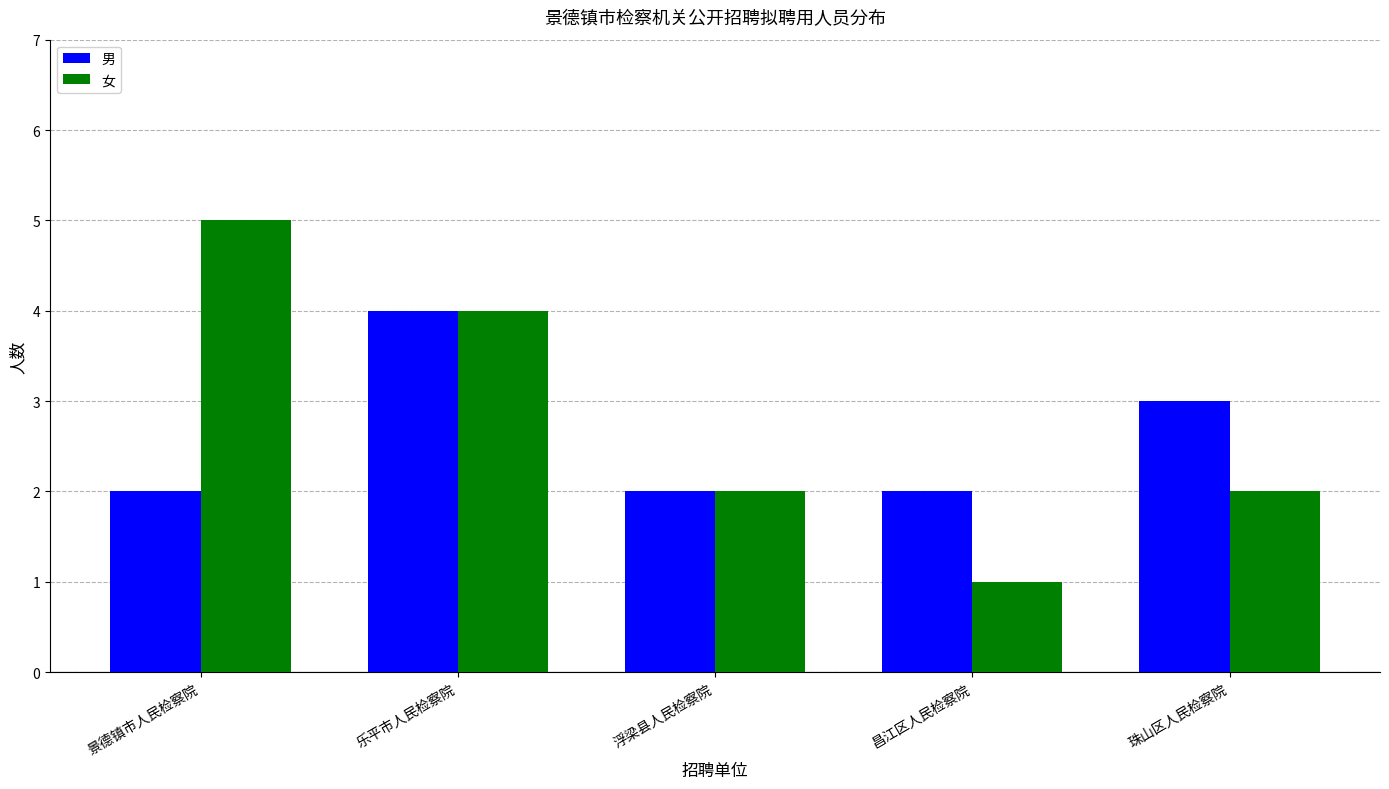

What position from the left is 乐平市人民检察院?

2